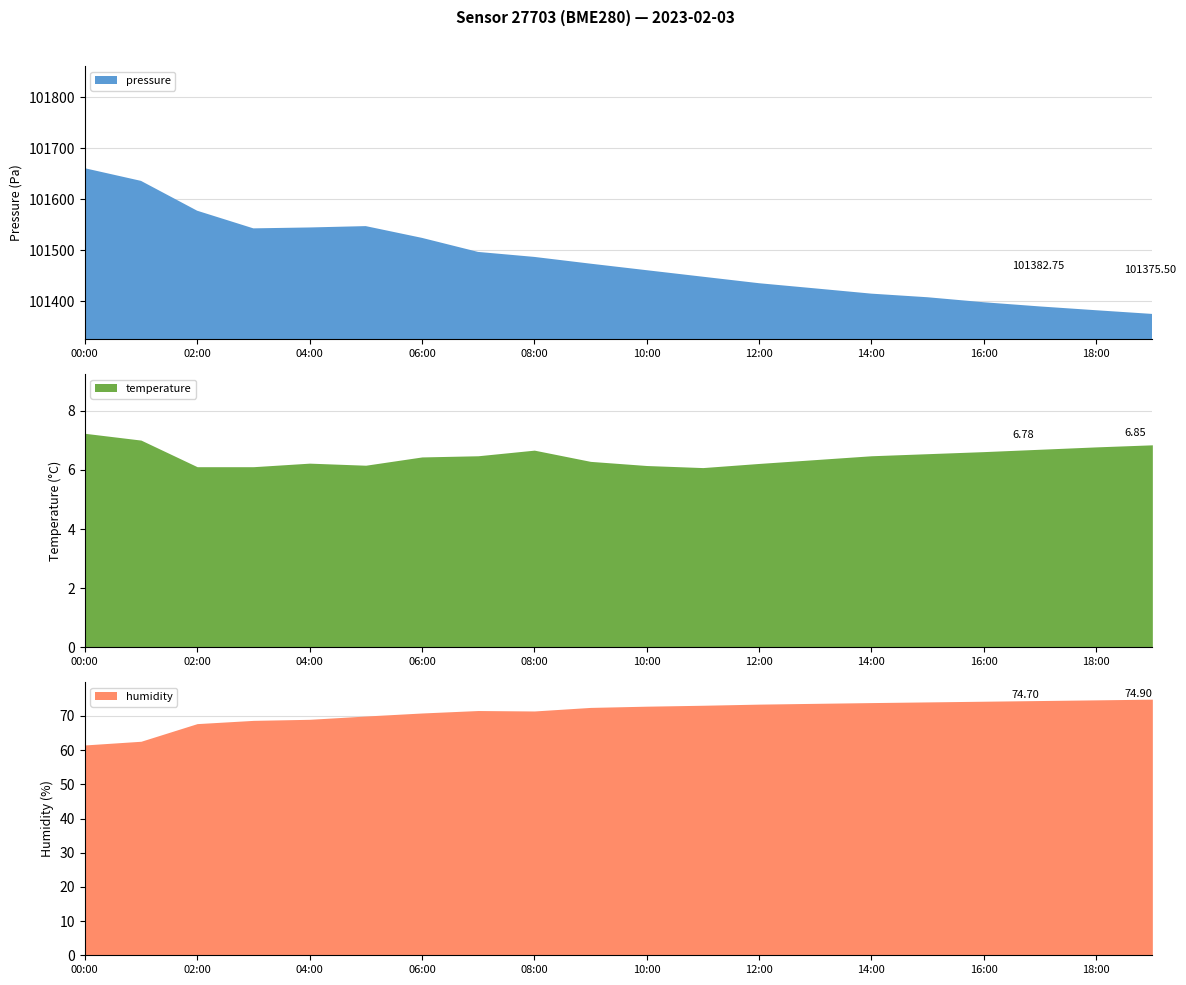

What is the difference between the maximum and minimum values in the humidity series?

13.4